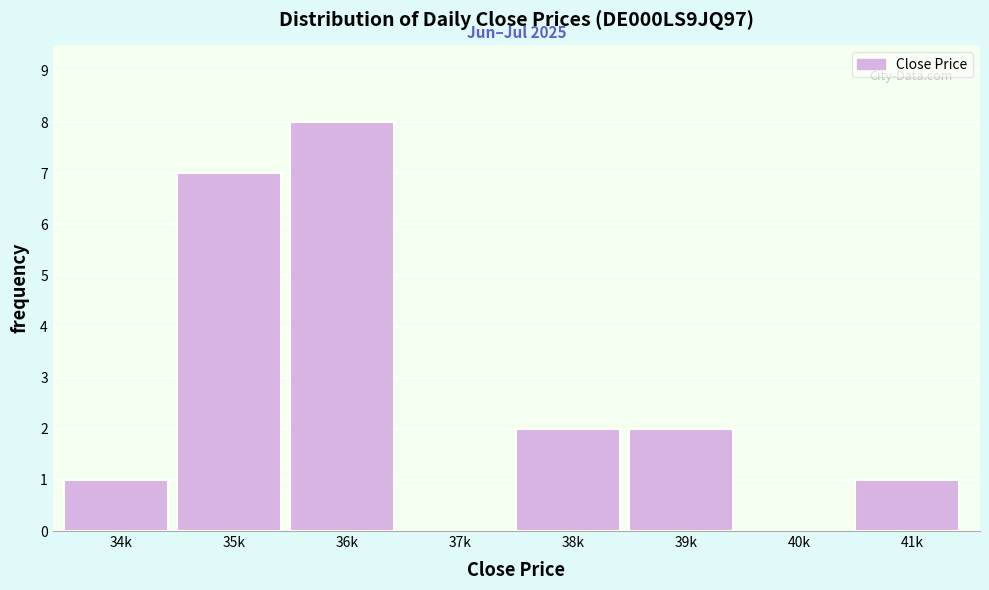

Reading left to right, what are all the values shown in this chart?

34k=1	35k=7	36k=8	37k=0	38k=2	39k=2	40k=0	41k=1